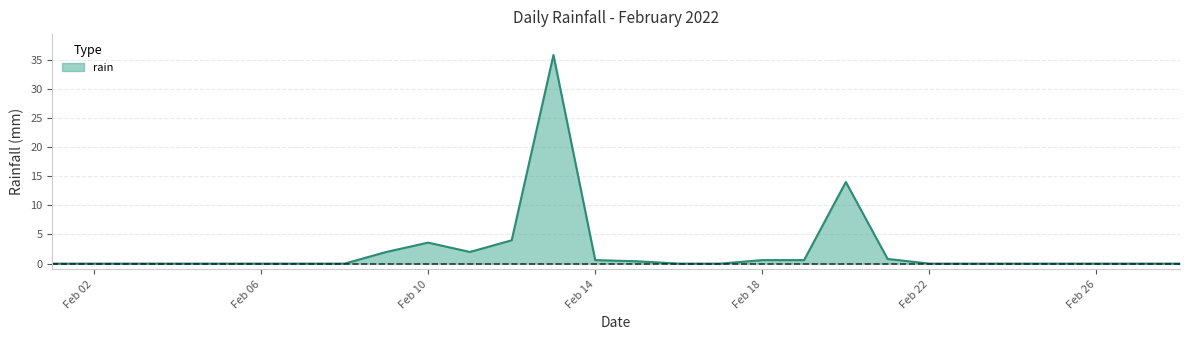

What is the difference between the maximum and minimum values?

35.8